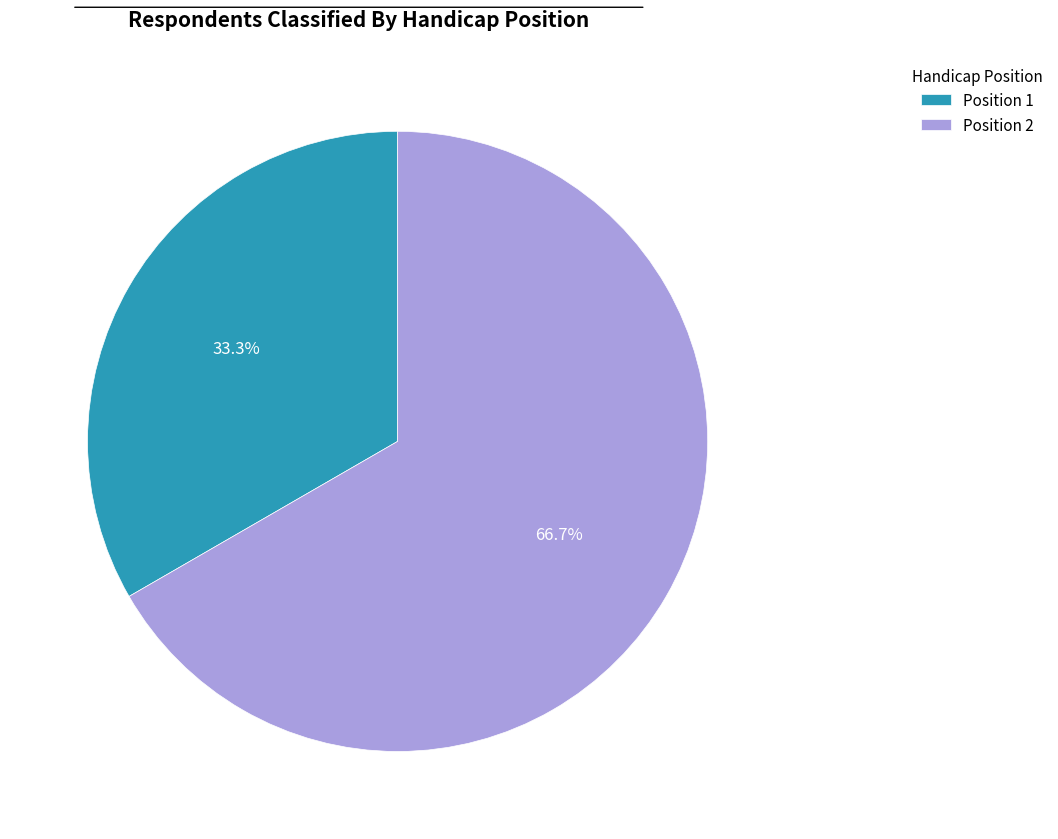

What is the largest slice in the pie chart?

Position 2